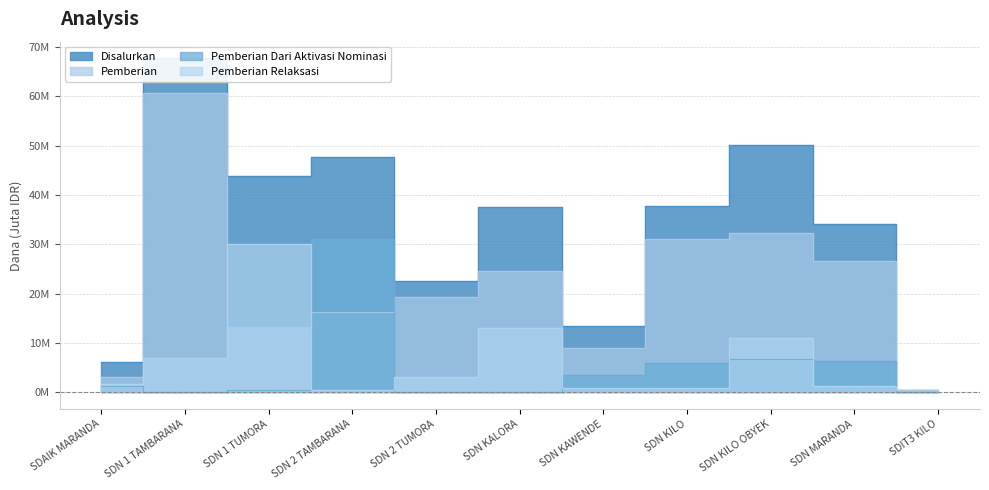

In Pemberian Relaksasi, how many points are lower than both neighbors (excluding endpoints)?

1